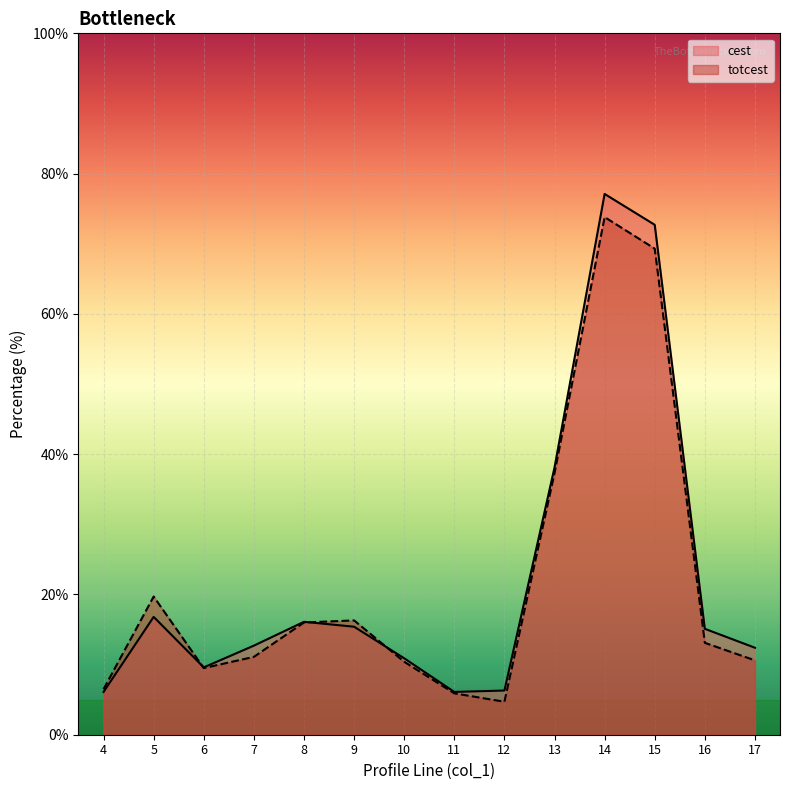

Which series has the largest total across all categories?

cest